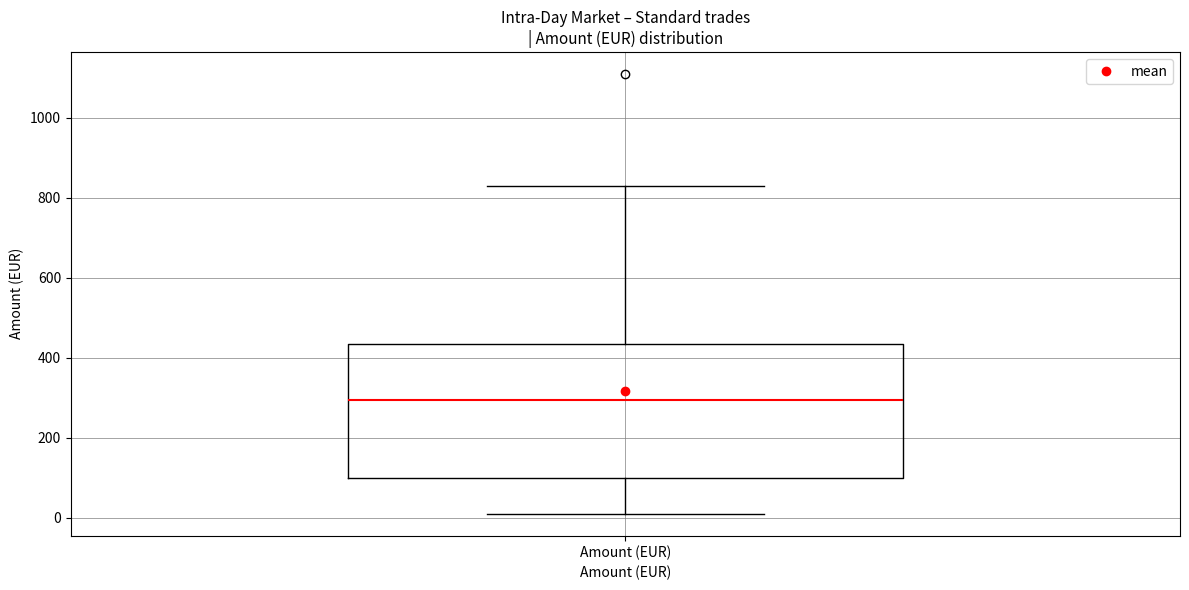

Where is the lower edge of the box for Amount (EUR) on the y-axis? The values are not printed on the chart, so give them approximately, as read against the axis.

100